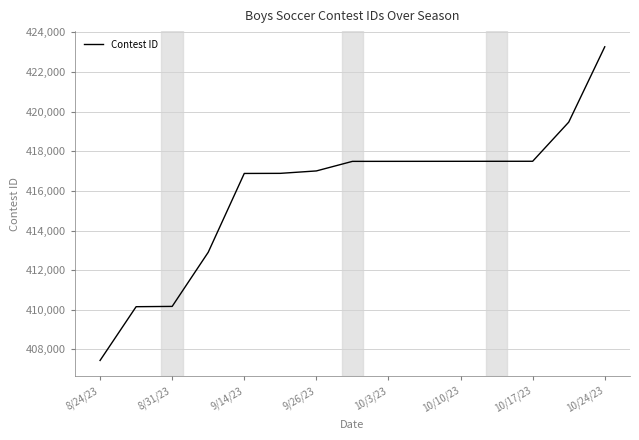

What is the greatest value displayed?

423276